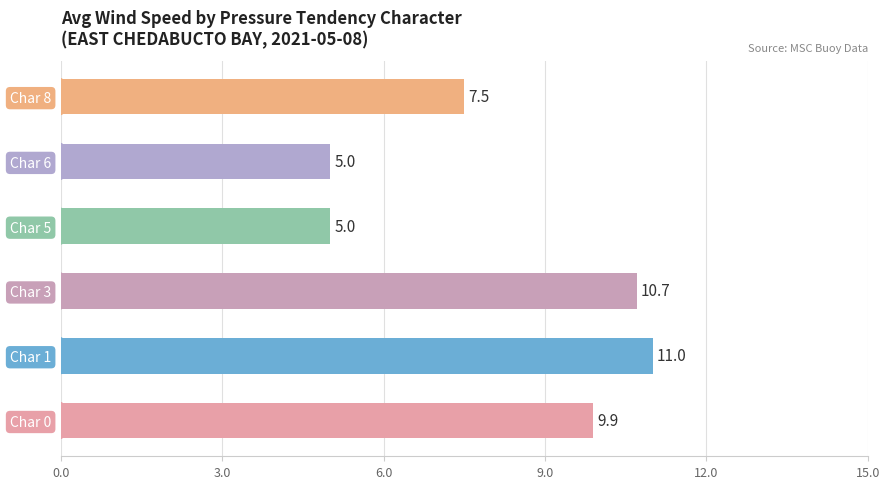

What is the difference between the maximum and second lowest values?

6.0